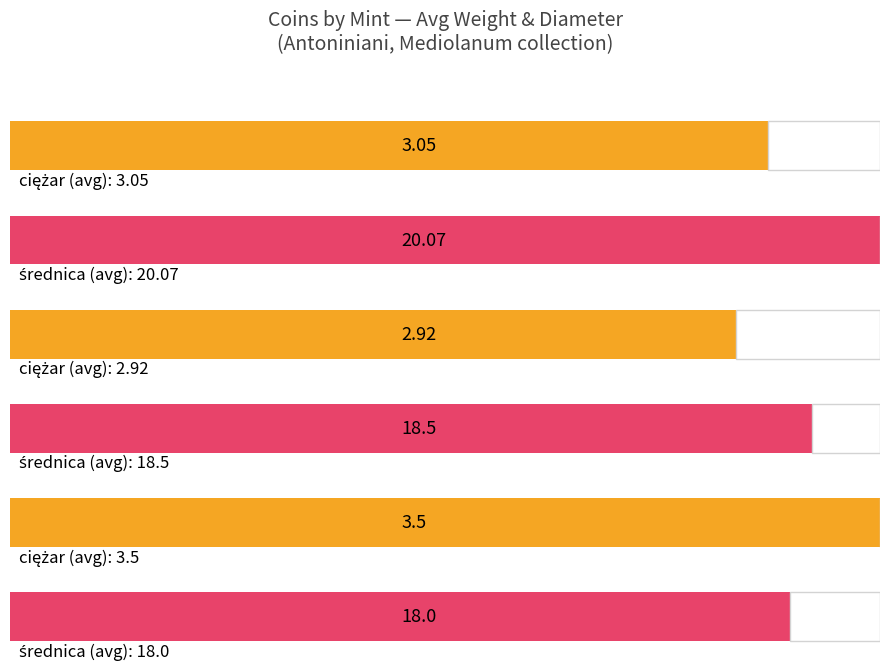

Which series has the largest range (max minus min)?

średnica